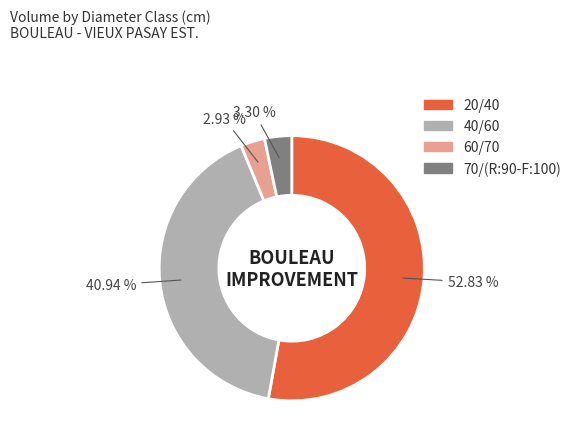

Which has a higher value, 20/40 or 40/60?

20/40